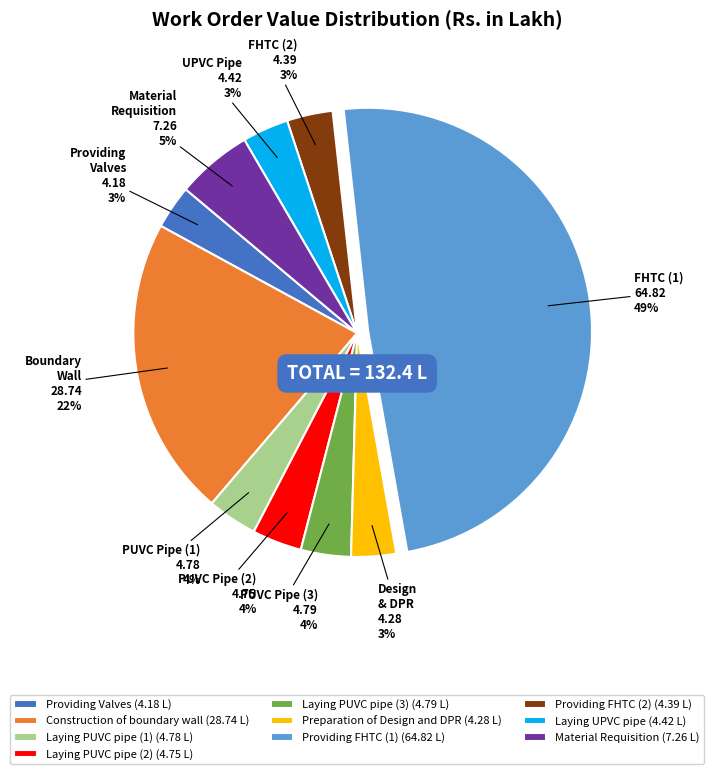

Which category has the biggest portion of the pie?

Providing FHTC (1)